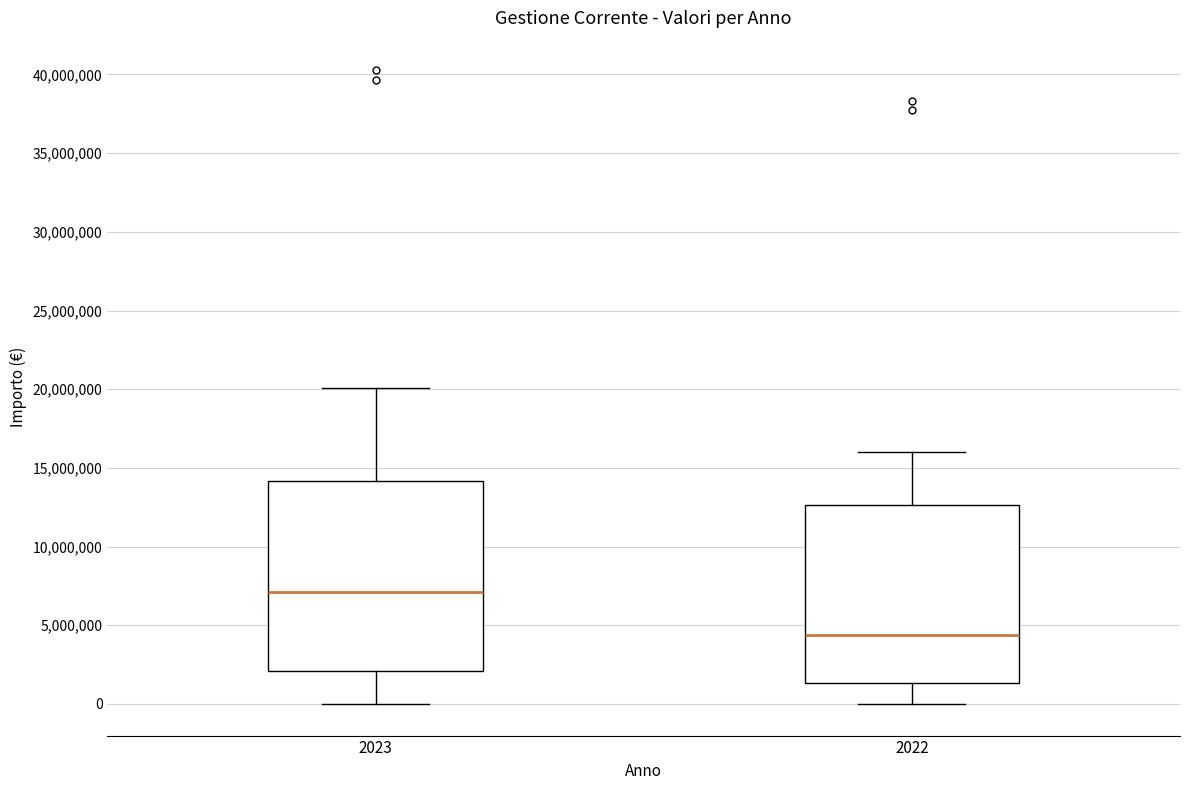

Where is the upper edge of the box at x = 2022 on the y-axis? The values are not printed on the chart, so give them approximately, as read against the axis.

12500000